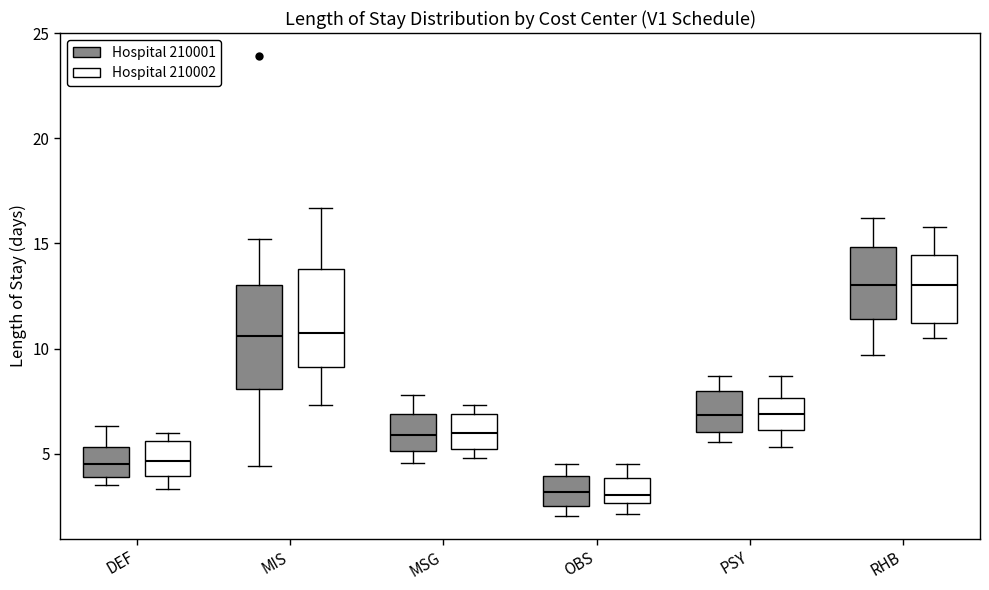

Reading left to right, transcribe this box plot: for each box, give where its median line is, the range the box spans, and where its two whiskers end, as read against the y-axis. The values are not printed on the chart, so give them approximately, as read against the axis.

DEF (Hospital 210001): median 4.5, box 4.0 to 5.5, whiskers 3.5 to 6.5
DEF (Hospital 210002): median 4.5, box 4.0 to 5.5, whiskers 3.5 to 6.0
MIS (Hospital 210001): median 10.5, box 8.0 to 13.0, whiskers 4.5 to 15.0
MIS (Hospital 210002): median 11.0, box 9.0 to 14.0, whiskers 7.5 to 16.5
MSG (Hospital 210001): median 6.0, box 5.0 to 7.0, whiskers 4.5 to 8.0
MSG (Hospital 210002): median 6.0, box 5.0 to 7.0, whiskers 5.0 (just below the box's lower edge) to 7.5
OBS (Hospital 210001): median 3.0, box 2.5 to 4.0, whiskers 2.0 to 4.5
OBS (Hospital 210002): median 3.0, box 2.5 to 4.0, whiskers 2.0 to 4.5
PSY (Hospital 210001): median 7.0, box 6.0 to 8.0, whiskers 5.5 to 8.5
PSY (Hospital 210002): median 7.0, box 6.0 to 7.5, whiskers 5.5 to 8.5
RHB (Hospital 210001): median 13.0, box 11.5 to 15.0, whiskers 9.5 to 16.0
RHB (Hospital 210002): median 13.0, box 11.0 to 14.5, whiskers 10.5 to 16.0